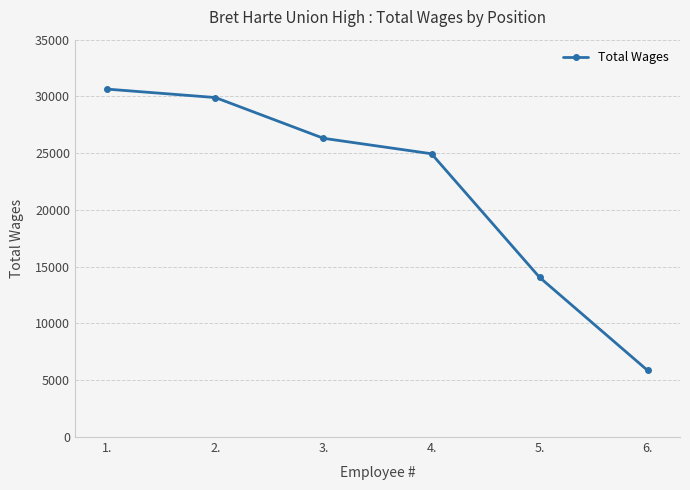

What is the label of the 4th point from the right?

3.